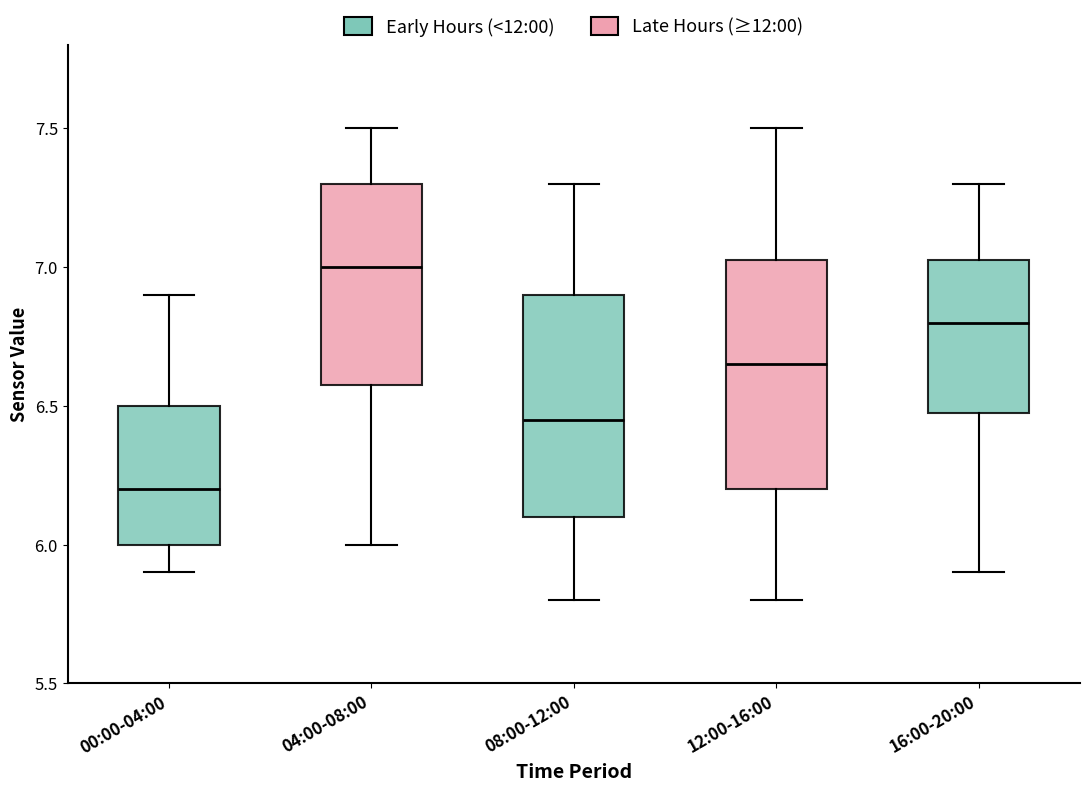

Which box has the lowest median line?

00:00-04:00